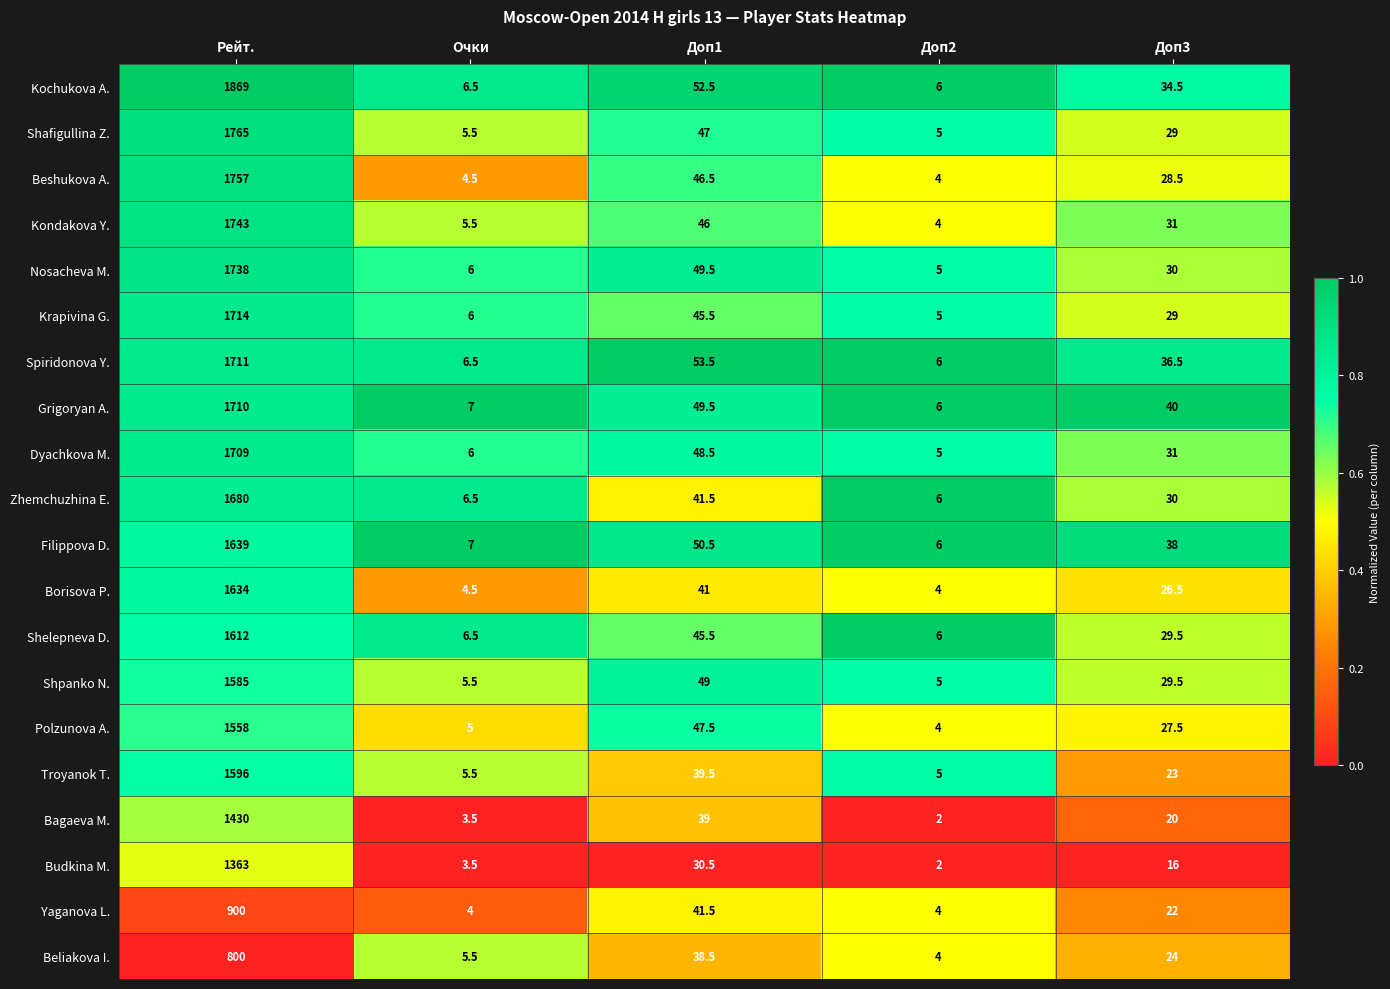

Which series has the largest range (max minus min)?

Kochukova A.